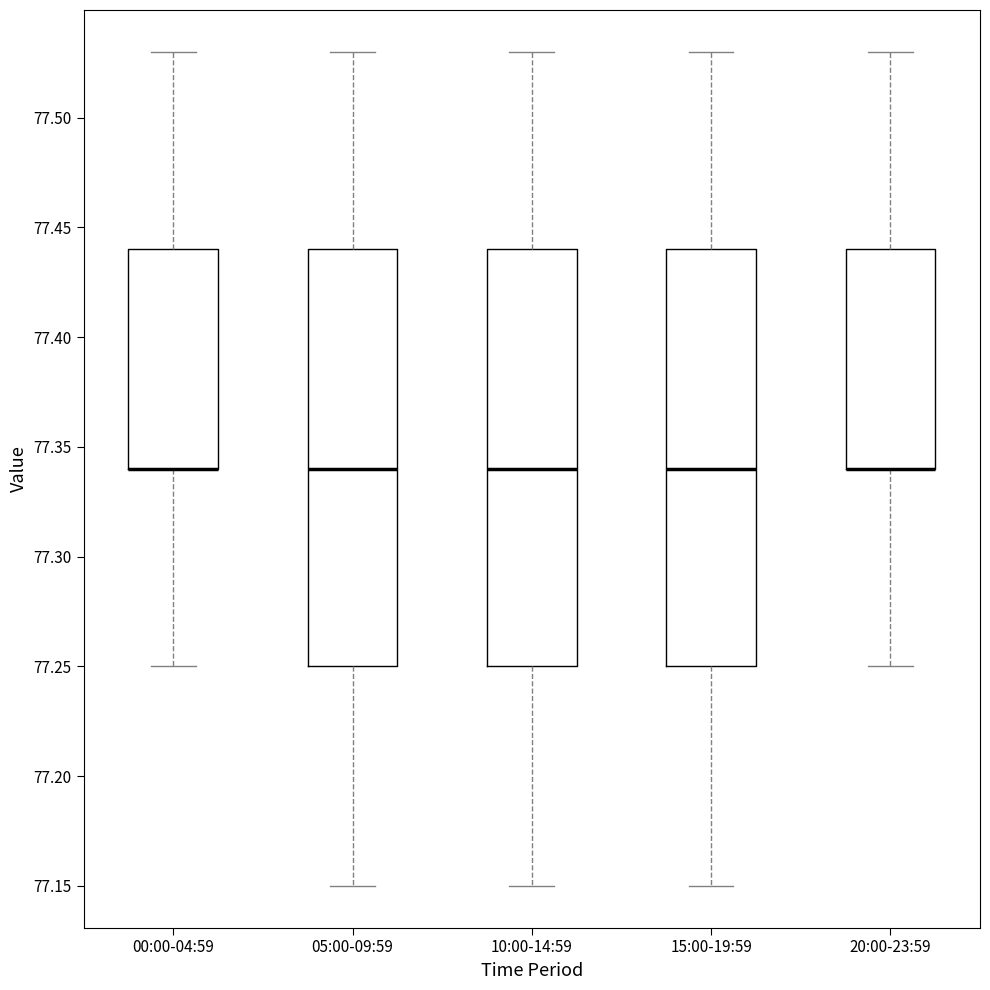

Reading left to right, transcribe this box plot: for each box, give where its median line is, the range the box spans, and where its two whiskers end, as read against the y-axis. The values are not printed on the chart, so give them approximately, as read against the axis.

00:00-04:59: median 77.34 (drawn on the box's lower edge), box 77.34 to 77.44, whiskers 77.25 to 77.53
05:00-09:59: median 77.34, box 77.25 to 77.44, whiskers 77.15 to 77.53
10:00-14:59: median 77.34, box 77.25 to 77.44, whiskers 77.15 to 77.53
15:00-19:59: median 77.34, box 77.25 to 77.44, whiskers 77.15 to 77.53
20:00-23:59: median 77.34 (drawn on the box's lower edge), box 77.34 to 77.44, whiskers 77.25 to 77.53